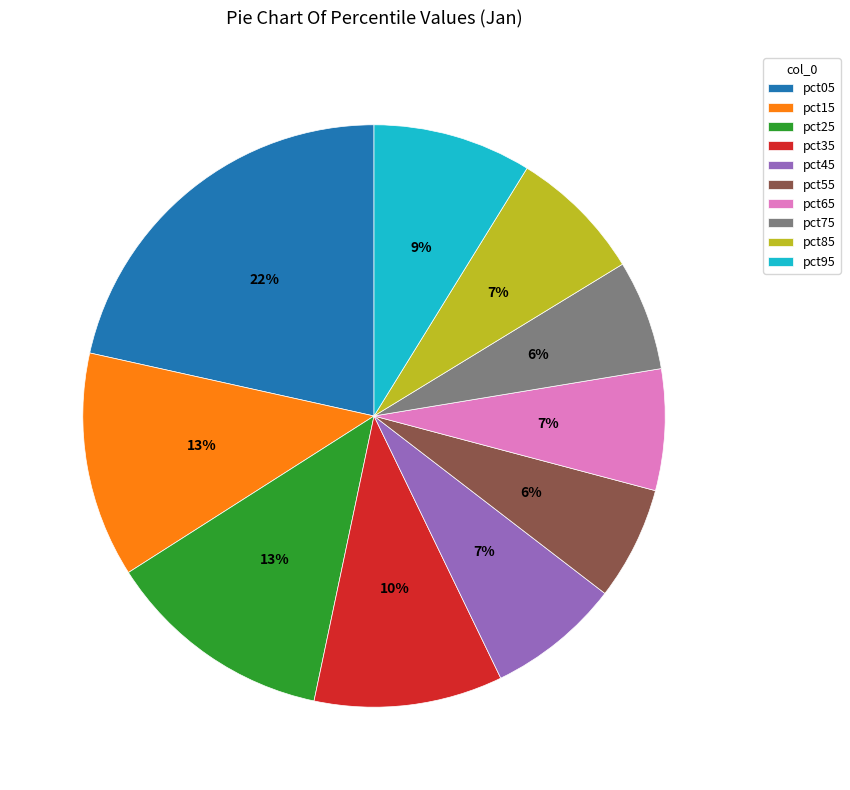

Is it true that pct35 is 2% of the pie?

False